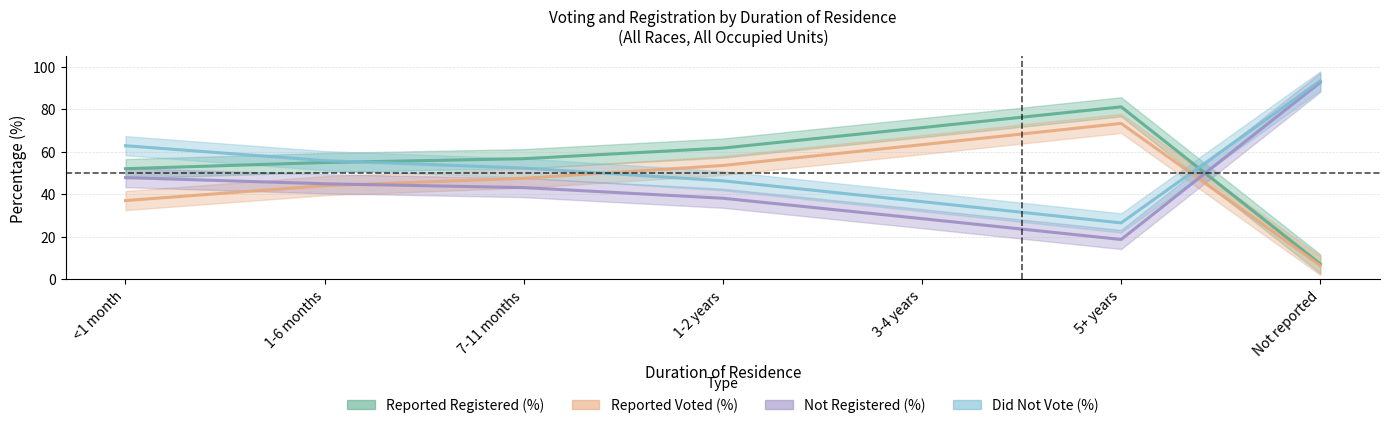

What position from the right is 3-4 years?

3